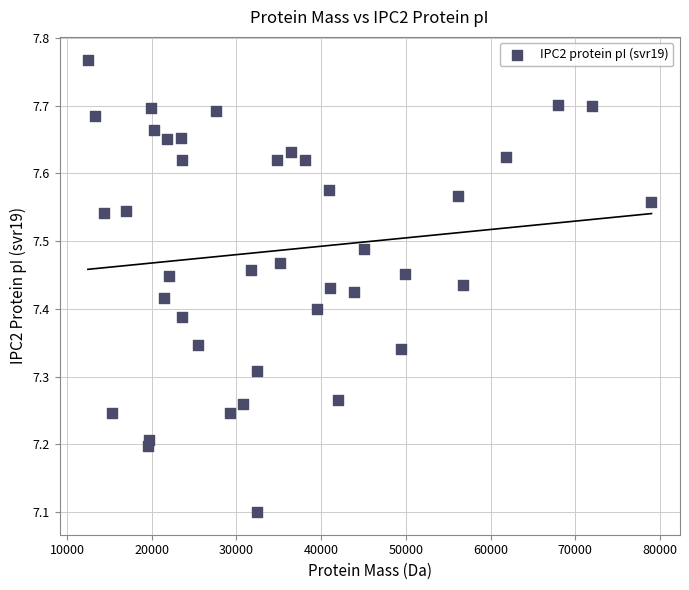

What Y value in the scatter plot is closest to 7?

7.1